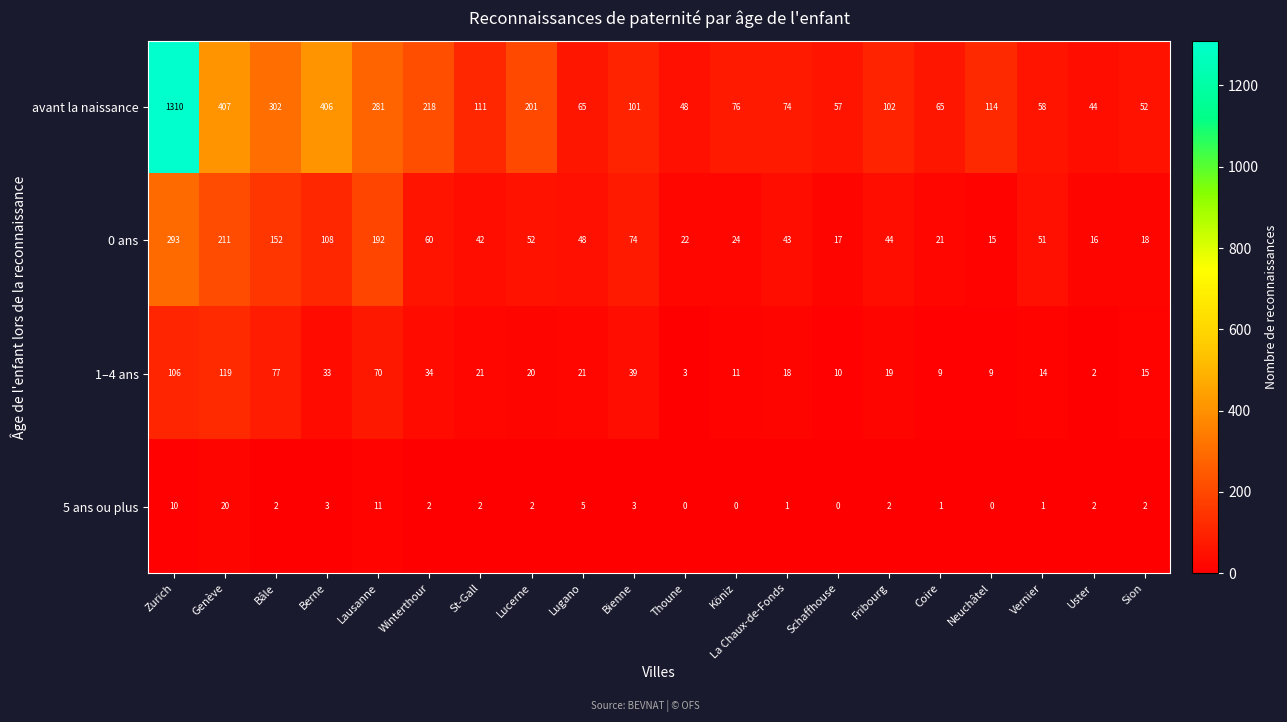

What is the difference between the second highest and second lowest values in the 1–4 ans series?

103